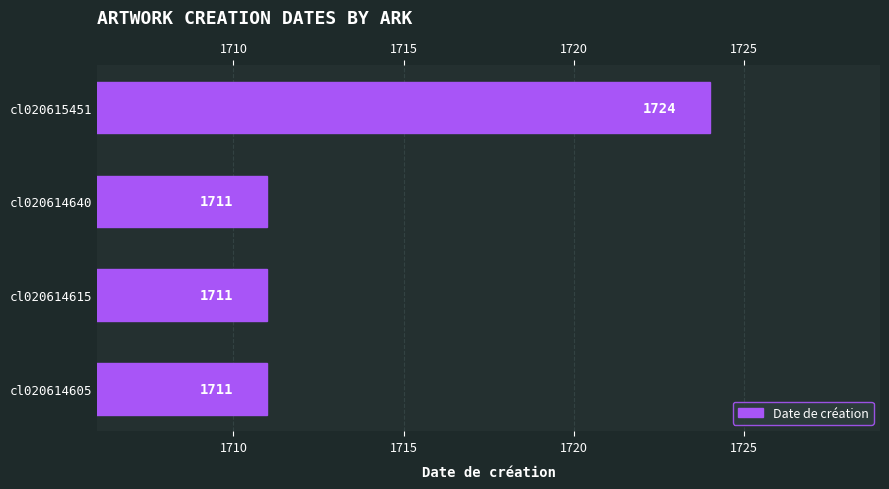

What is the value of the 4th bar from the left?

1724